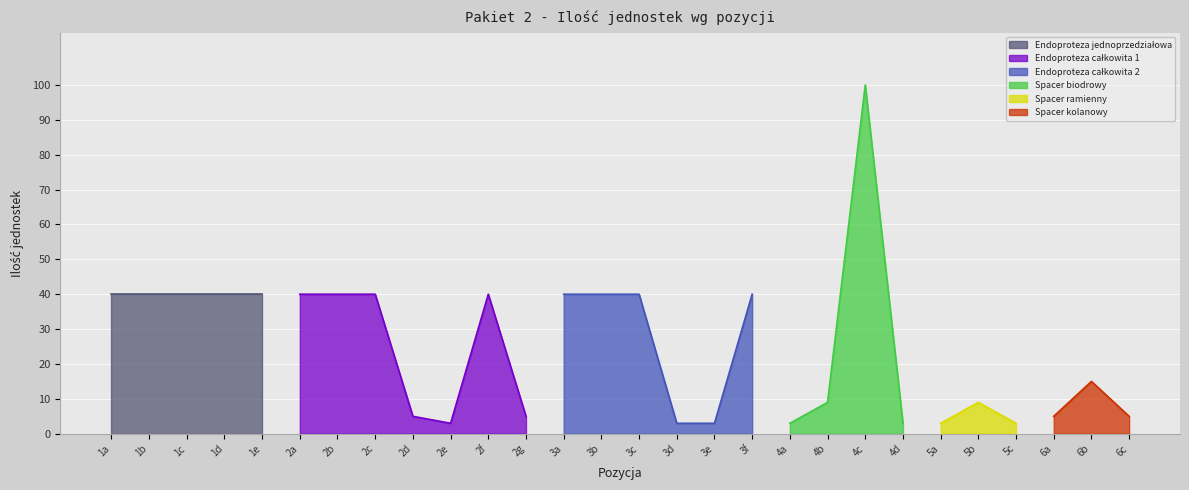

At which category does the chart reach its peak across all series?

4c